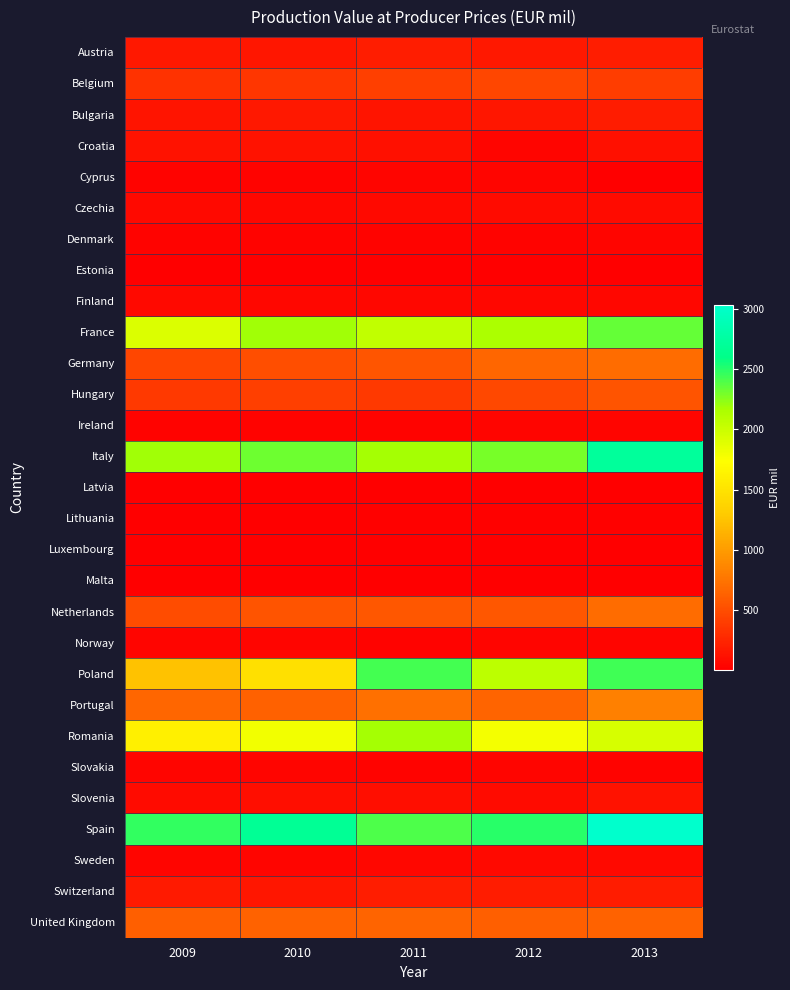

What is the difference between the highest and lowest values at 2010?

2682.9